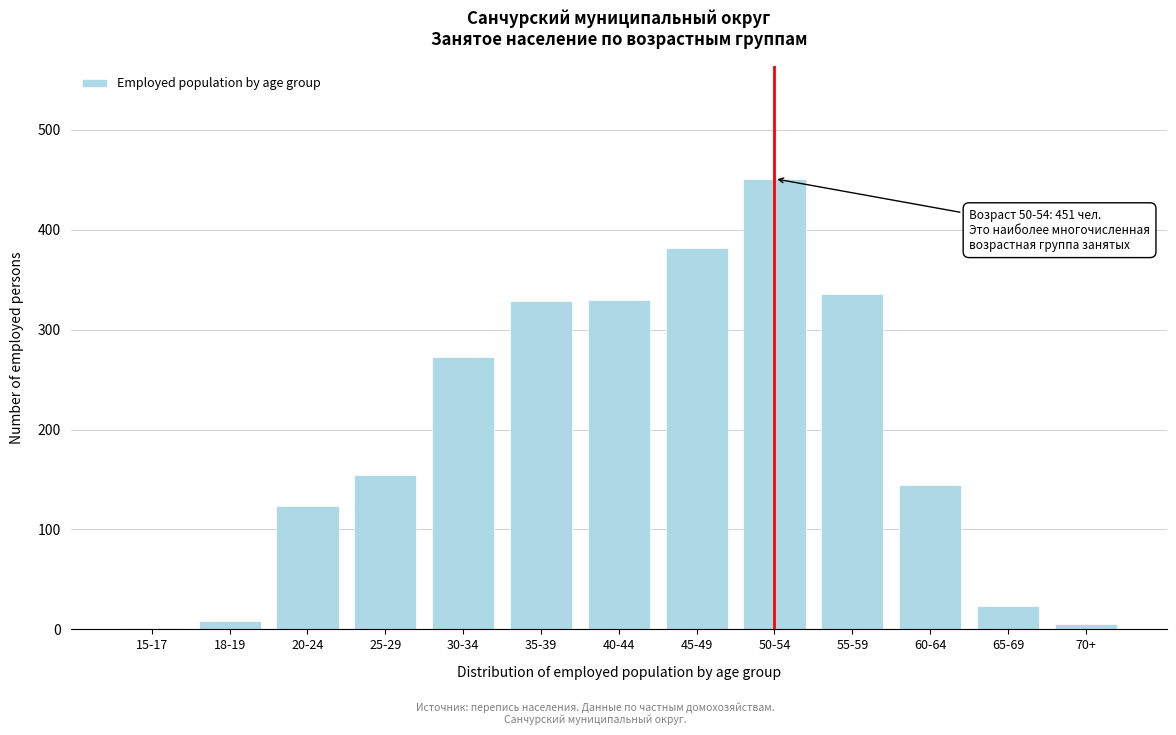

The chart shows a value of 154 at 25-29. True or false?

True